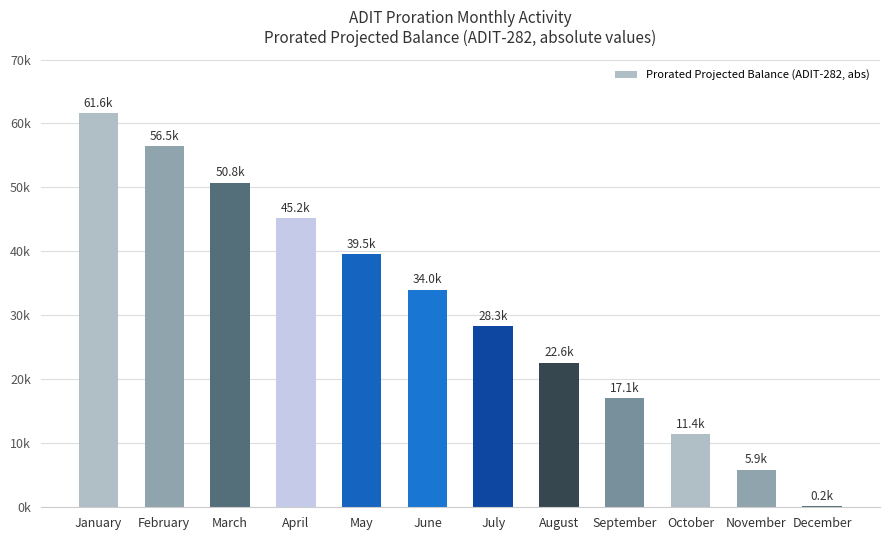

At which category does the chart reach its peak across all series?

January